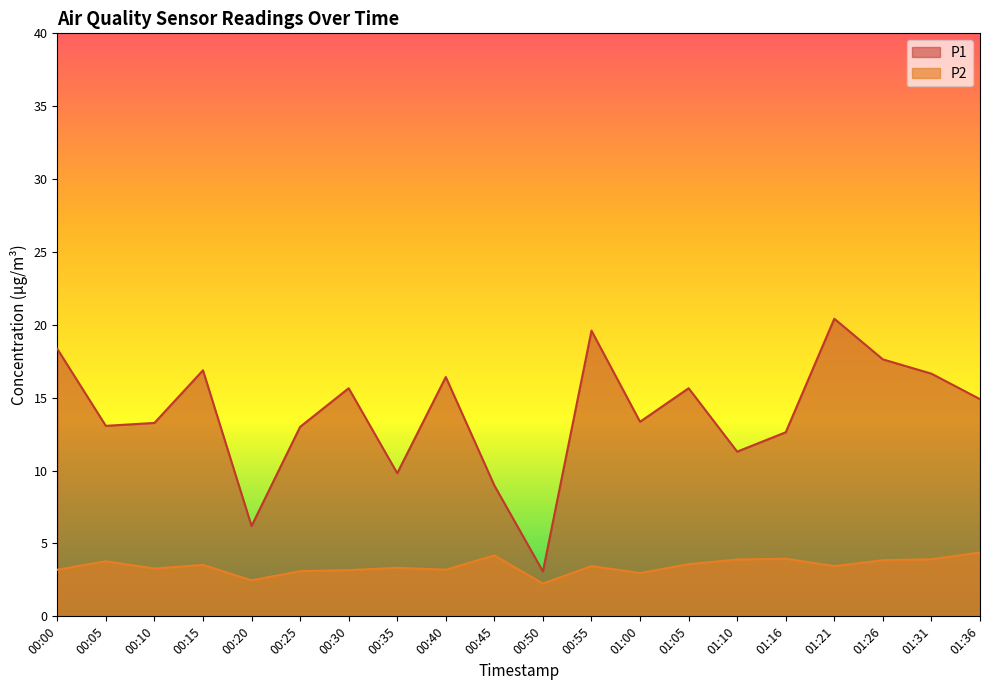

What is the average value of the P1 series?

13.8